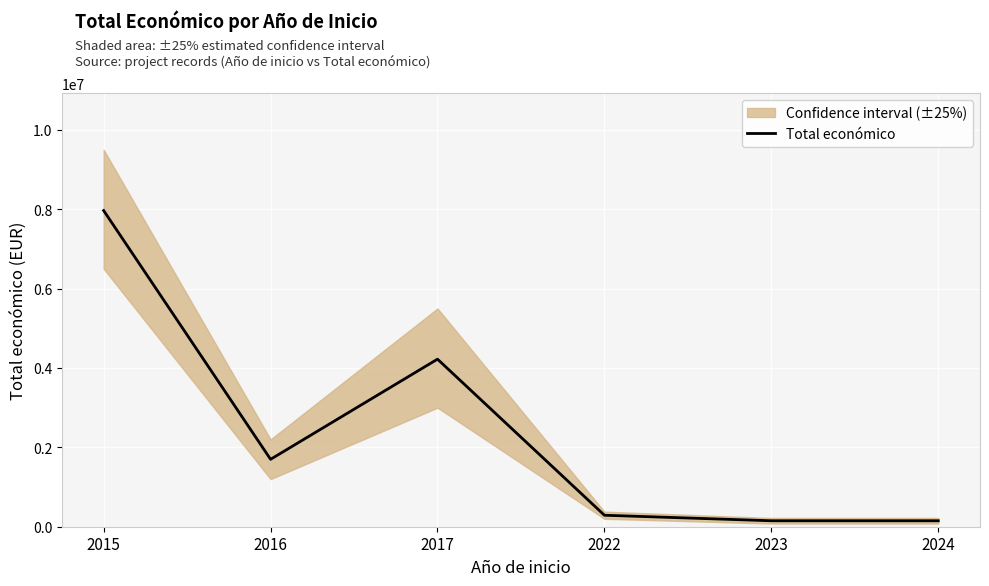

What is the minimum value shown in the chart?

150000